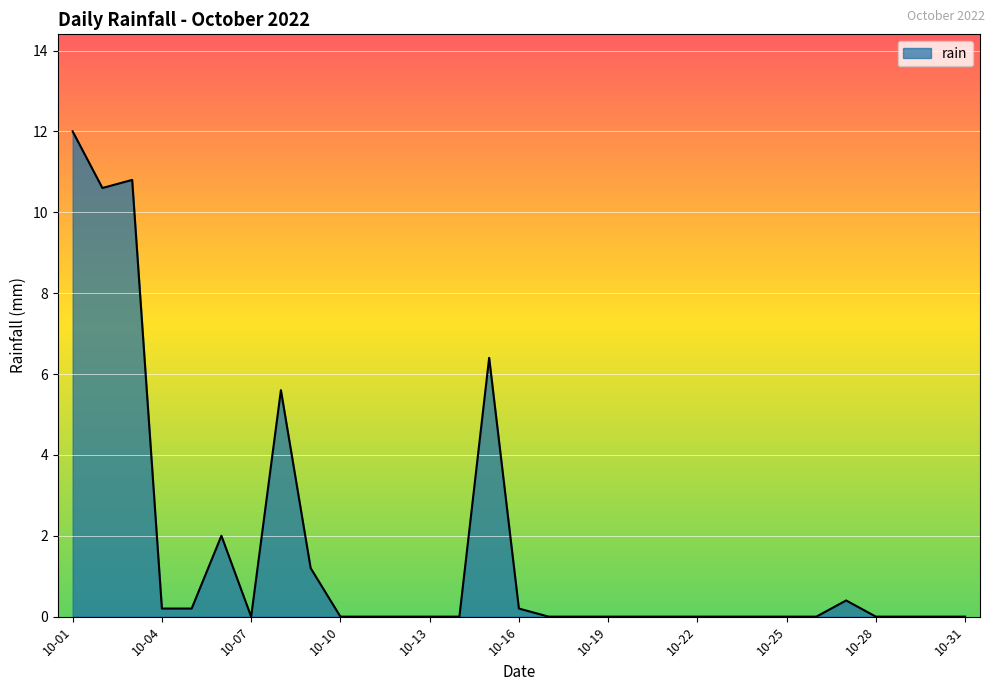

What is the difference between the second highest and minimum values?

10.8